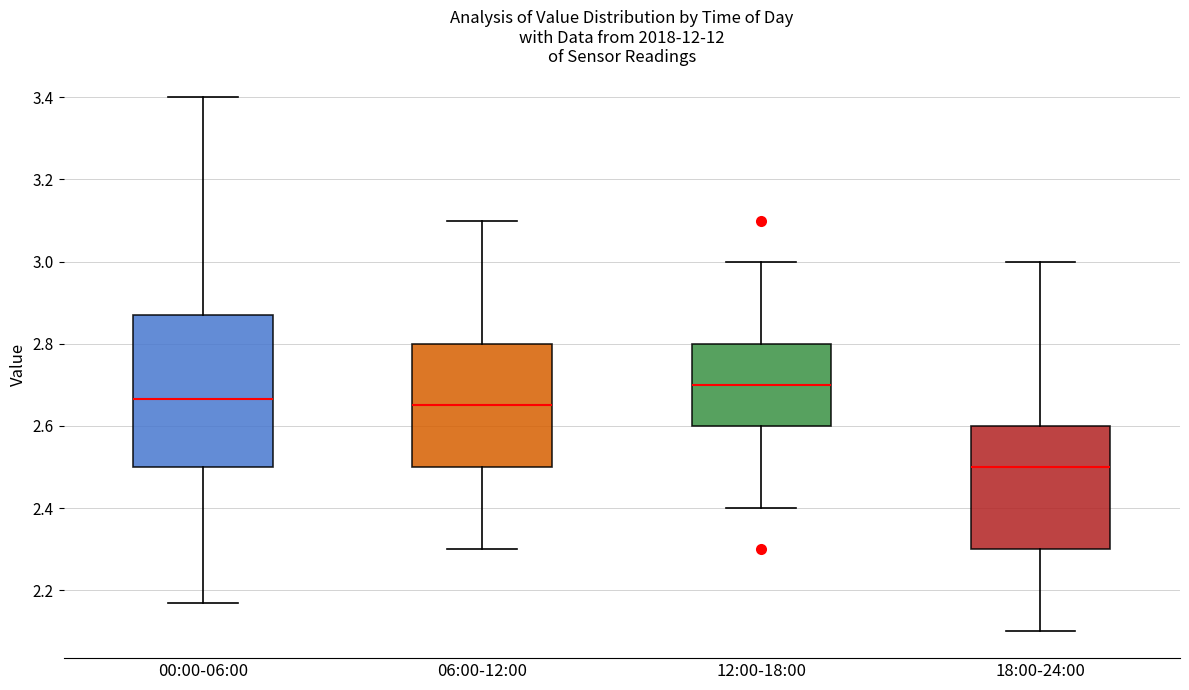

Where does the median line of the box for 06:00-12:00 sit on the y-axis? The values are not printed on the chart, so give them approximately, as read against the axis.

2.66